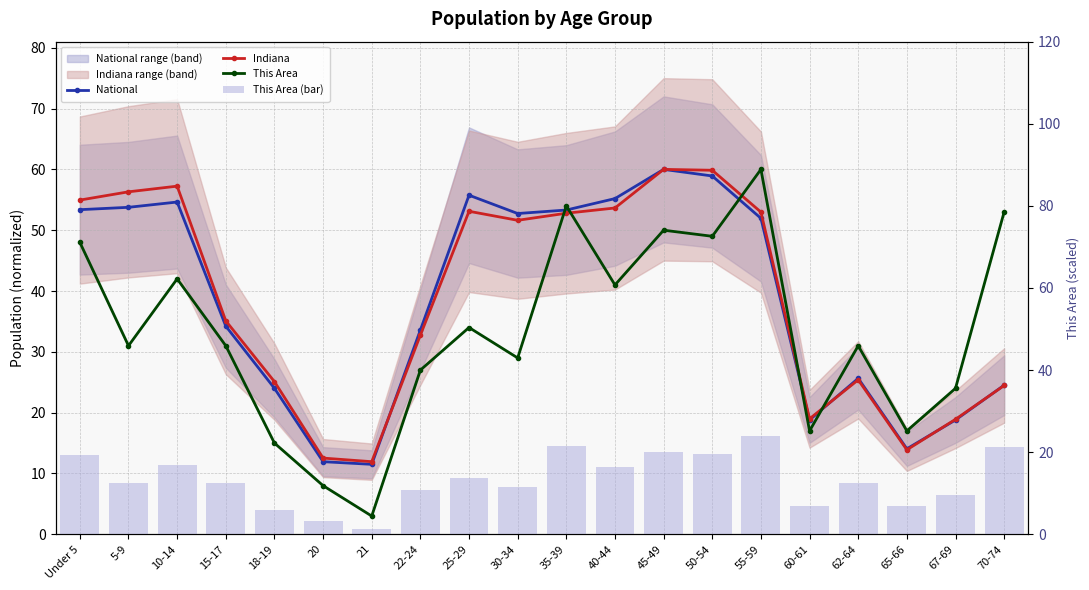

How many values in the National series are below 51?

10